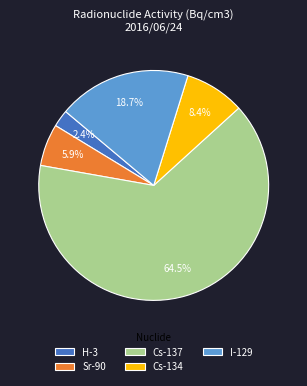

Count the number of slices in the pie.

5